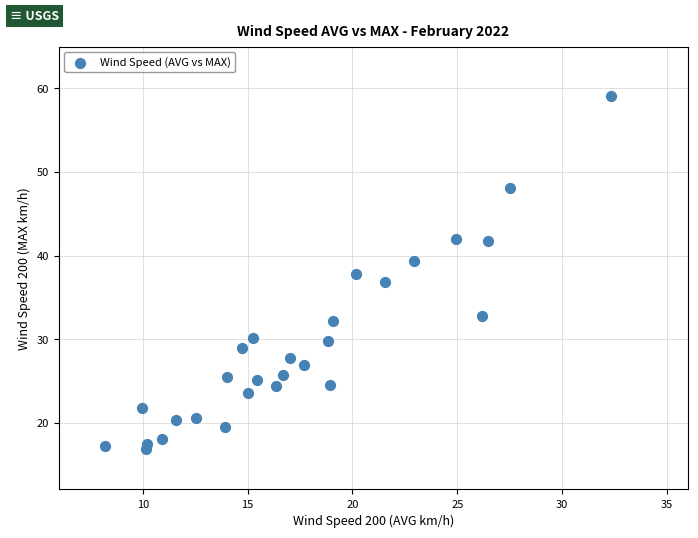

What is the range of X values (max minus min)?

24.1